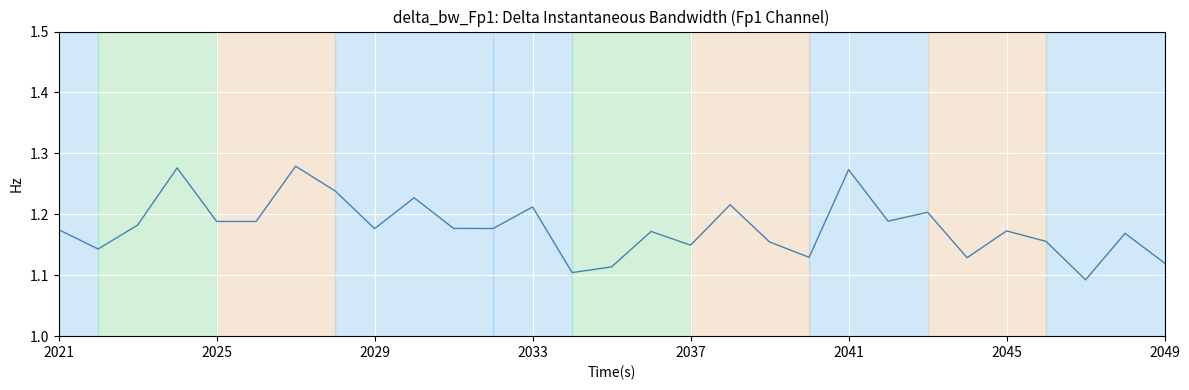

What is the value of the 18th point from the left?

1.2